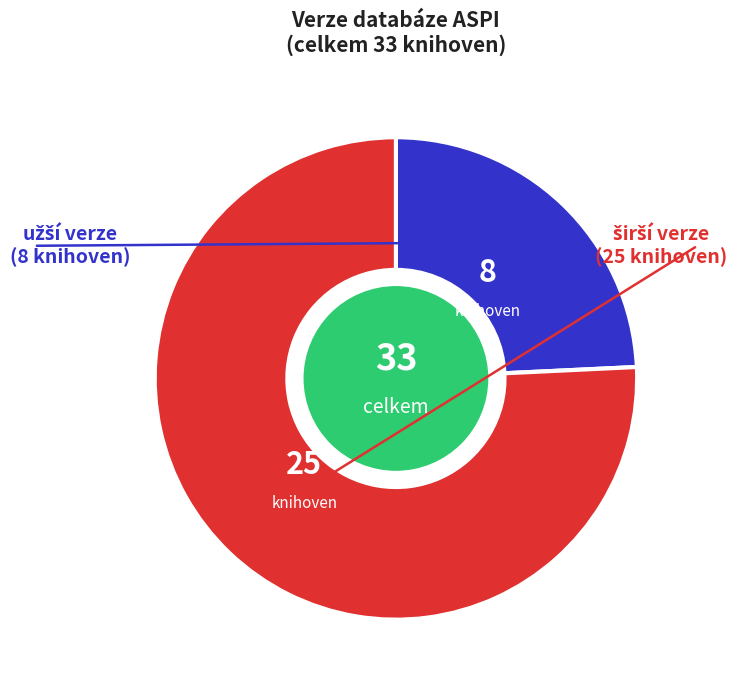

Is there a majority slice in this chart?

Yes